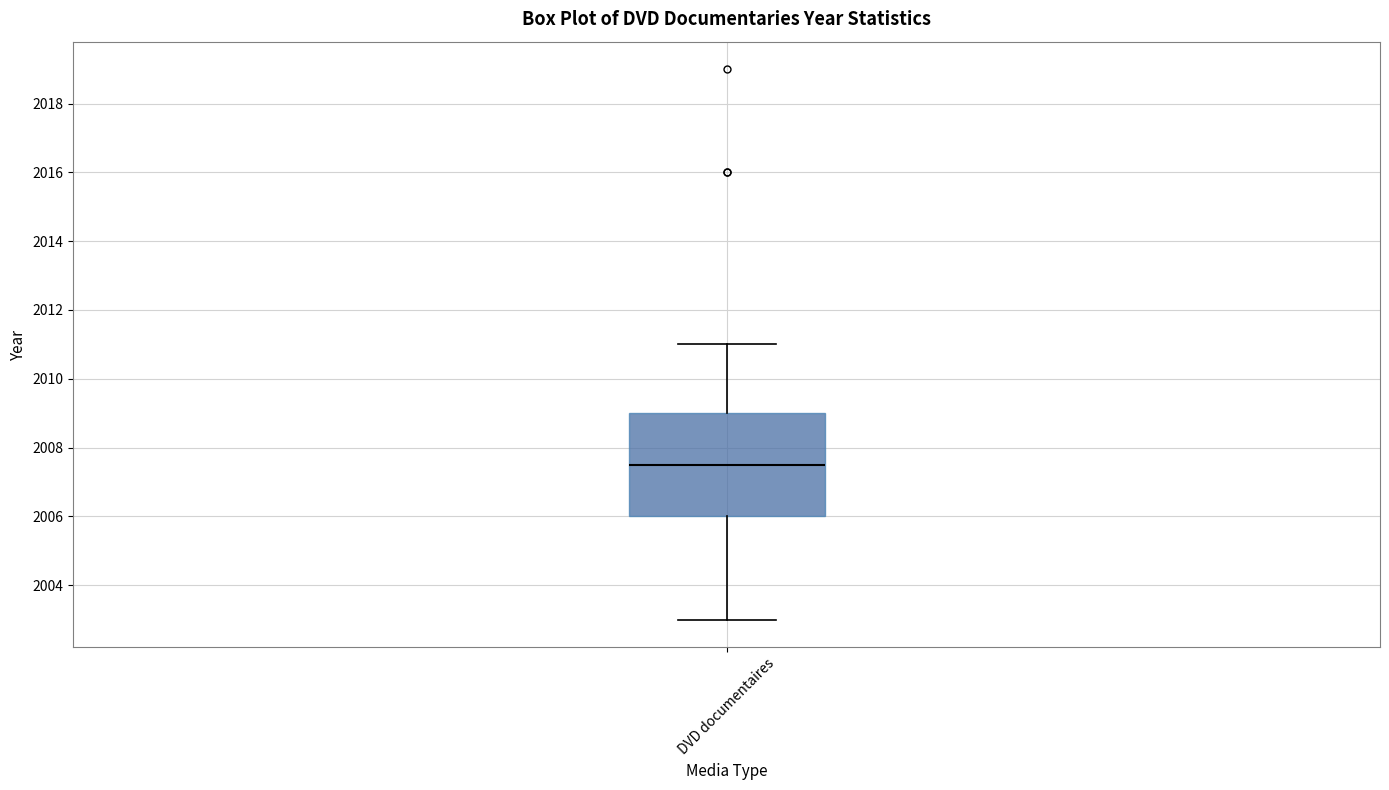

Read this box plot against the y-axis: the position of the median line, the range covered by the box, and the ends of both whiskers. The values are not printed on the chart, so give them approximately, as read against the axis.

median 2007.6, box 2006.0 to 2009.0, whiskers 2003.0 to 2011.0